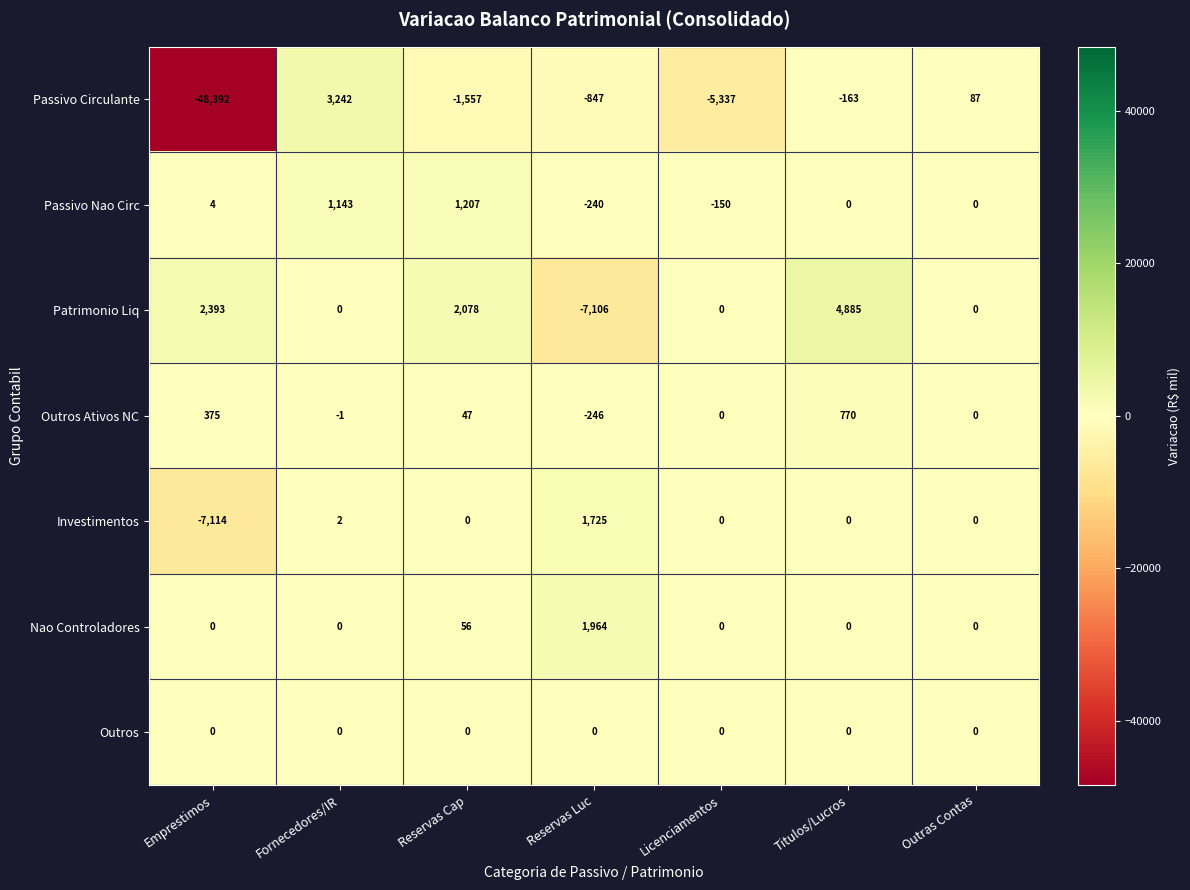

How many categories are shown in the chart?

7